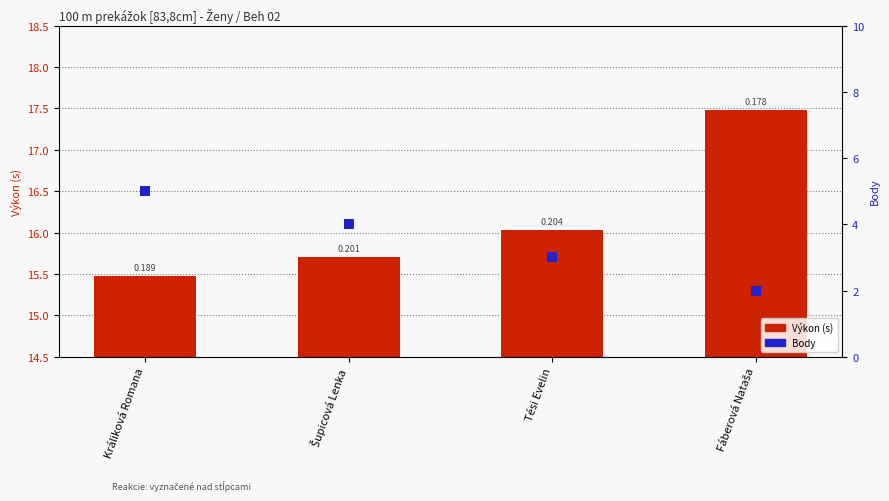

Is the value of Výkon (s) at Šupicová Lenka greater than the value of Body at Šupicová Lenka?

Yes